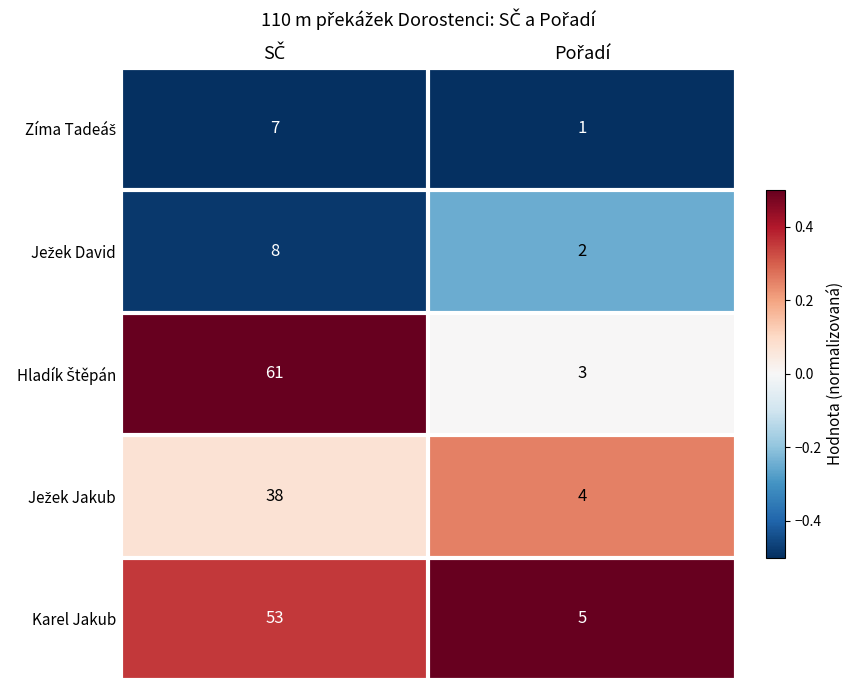

What is the maximum value shown in the chart?

61